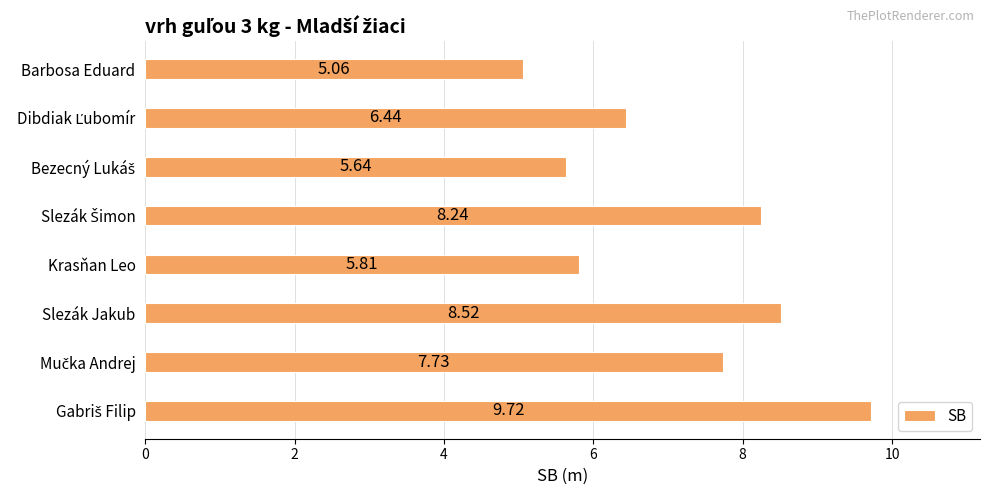

What is the difference between the second highest and second lowest values?

2.9